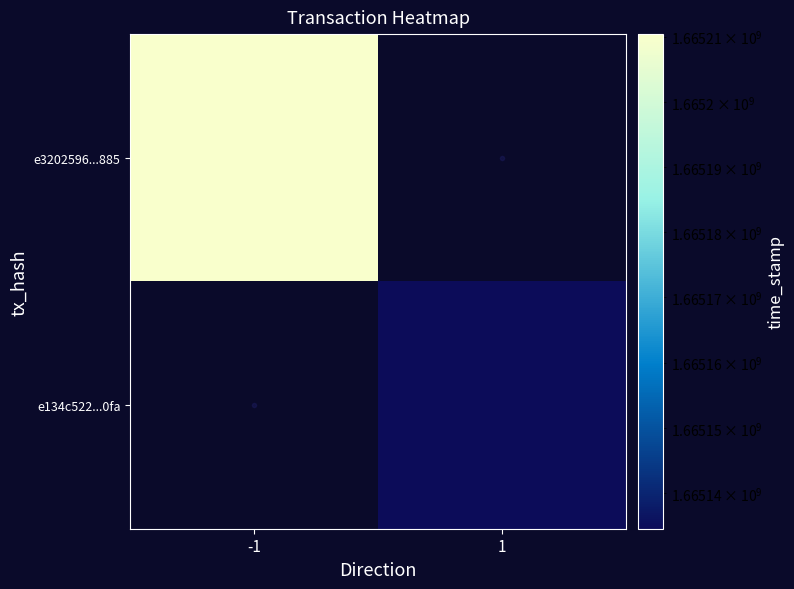

Rank the series by their maximum value, from lowest to highest.

e3202596...885, e134c522...0fa